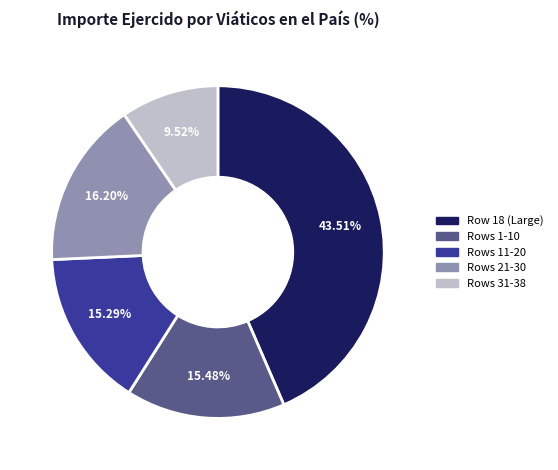

Is there any slice that represents more than half of the pie?

No